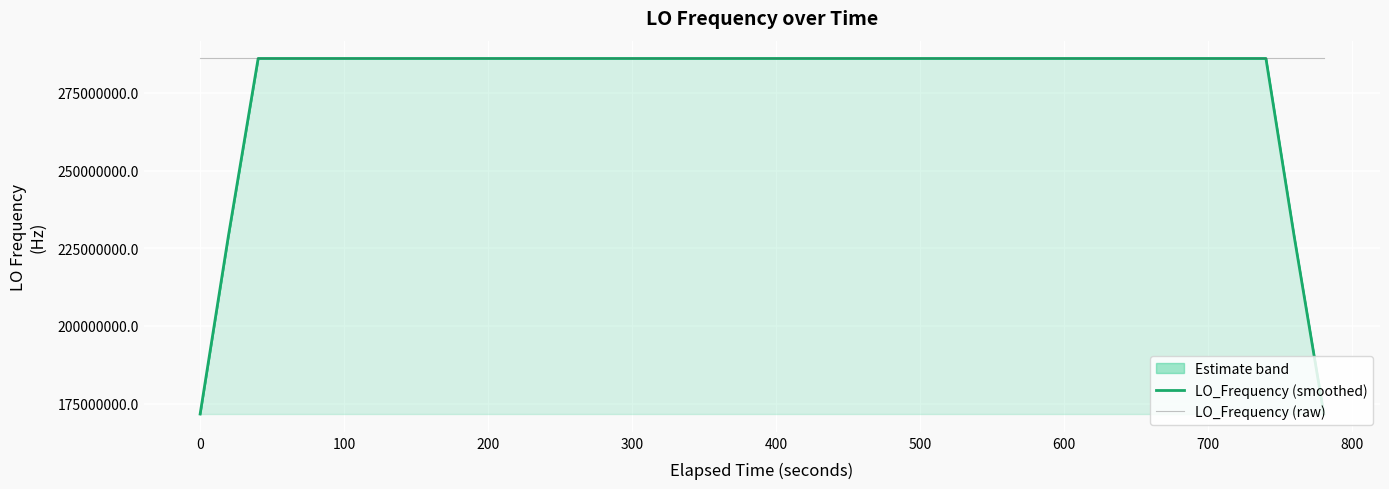

How many times do LO_Frequency (smoothed) and LO_Frequency (raw) cross each other?

24